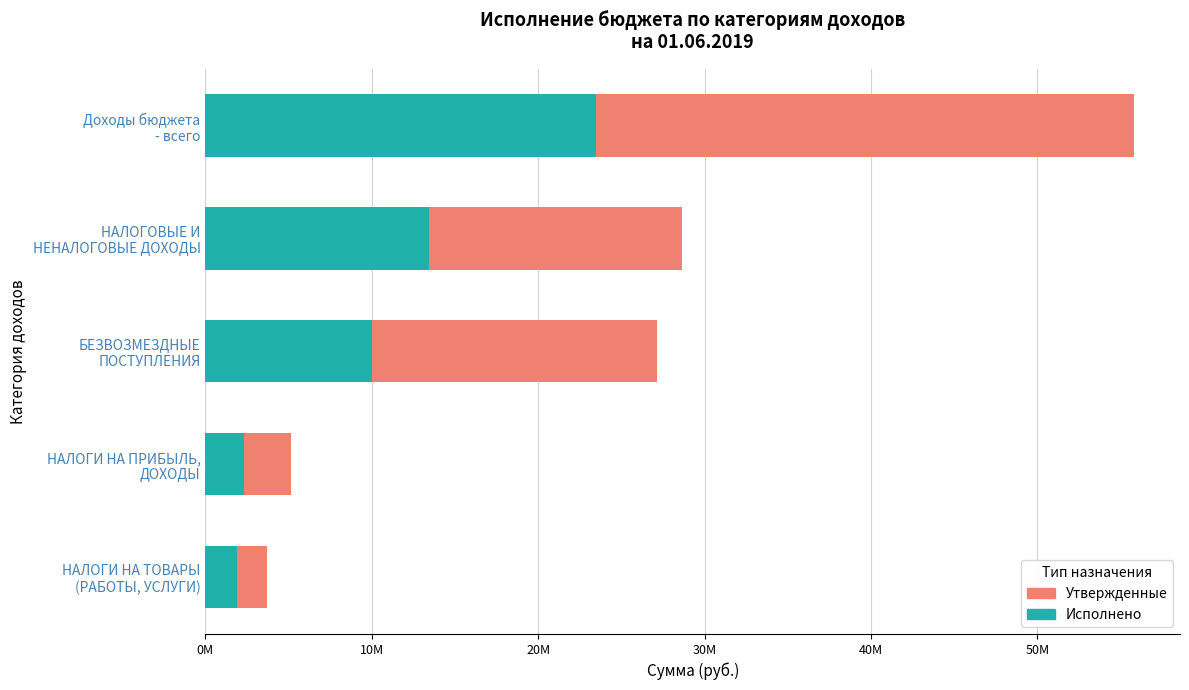

At which category is the sum across all series the highest?

Доходы бюджета
- всего